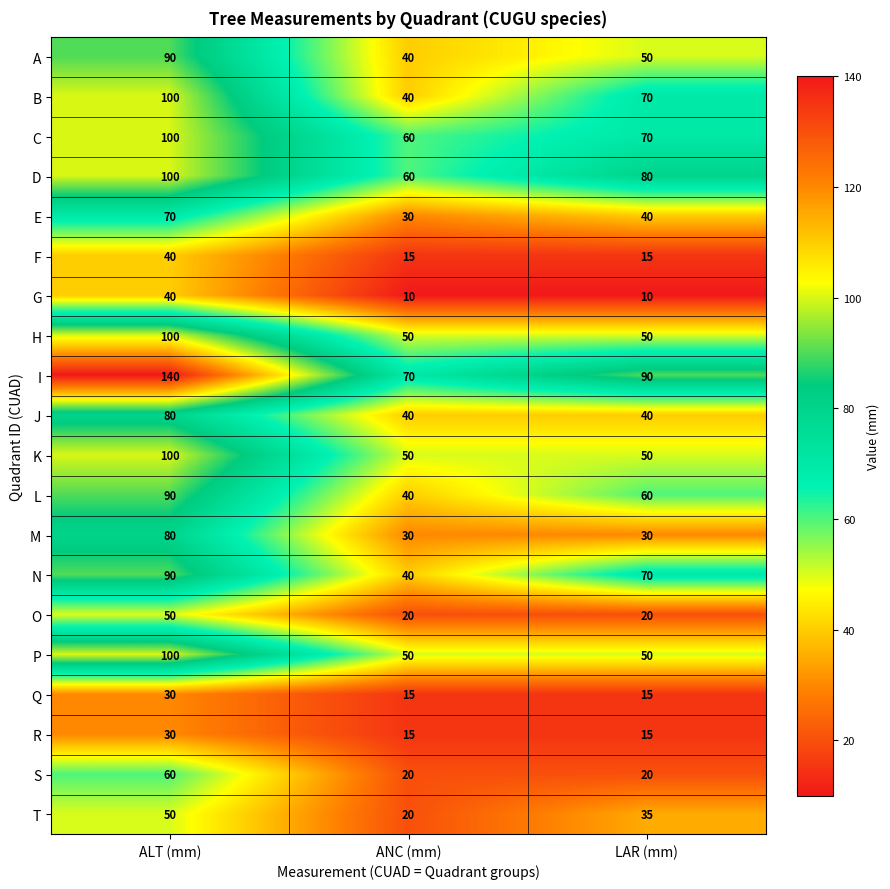

What is the difference between the maximum and minimum values in the R series?

15